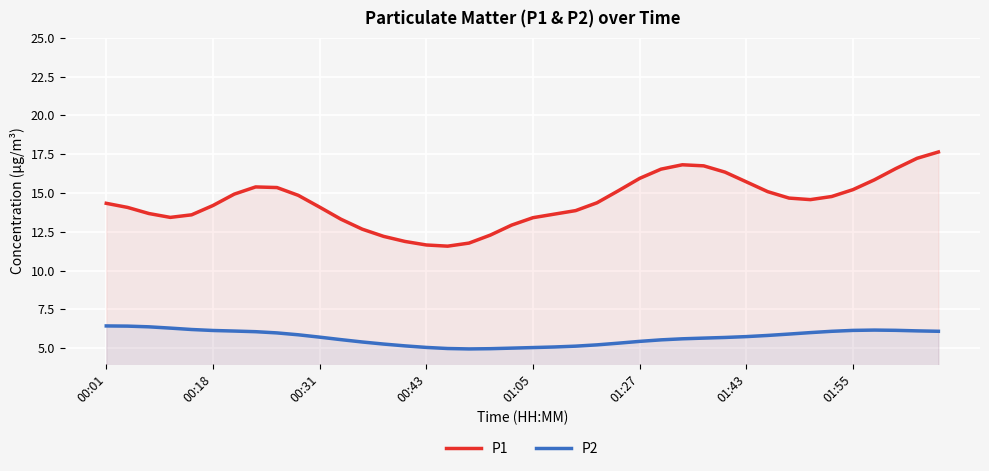

What is the value of the P2 point at the 27th from the left?

5.5